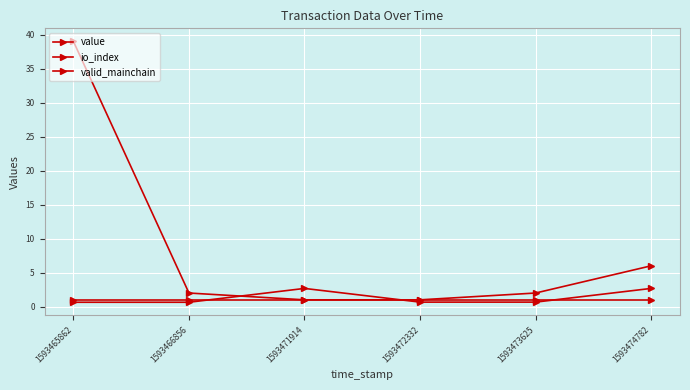

Reading left to right, list all the values displayed in this chart.

value: 1593465862=0.6	1593466856=0.6	1593471914=2.7	1593472332=0.7	1593473625=0.7	1593474782=2.7
io_index: 1593465862=39.0	1593466856=2.0	1593471914=1.0	1593472332=1.0	1593473625=2.0	1593474782=6.0
valid_mainchain: 1593465862=1.0	1593466856=1.0	1593471914=1.0	1593472332=1.0	1593473625=1.0	1593474782=1.0